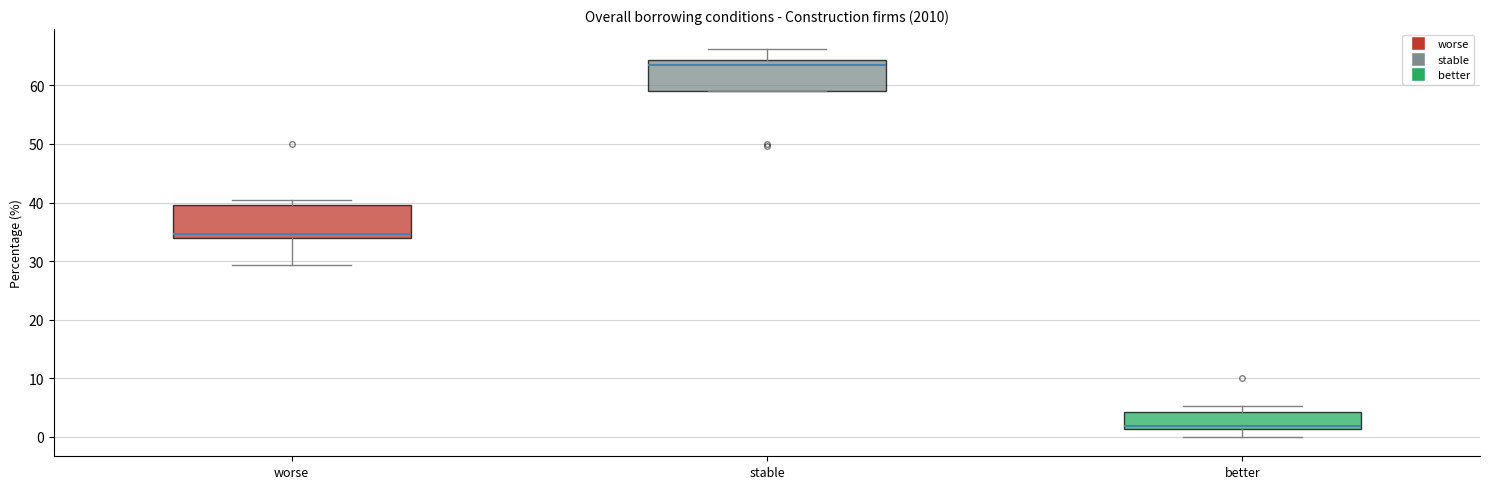

Reading left to right, read every box against the y-axis: the position of its median line, the range the box covers, and the ends of its whiskers. The values are not printed on the chart, so give them approximately, as read against the axis.

worse: median 35, box 34 to 40, whiskers 29 to 40 (just above the box's upper edge)
stable: median 63, box 59 to 64, whiskers 59 to 66
better: median 2, box 1 to 4, whiskers 0 to 5